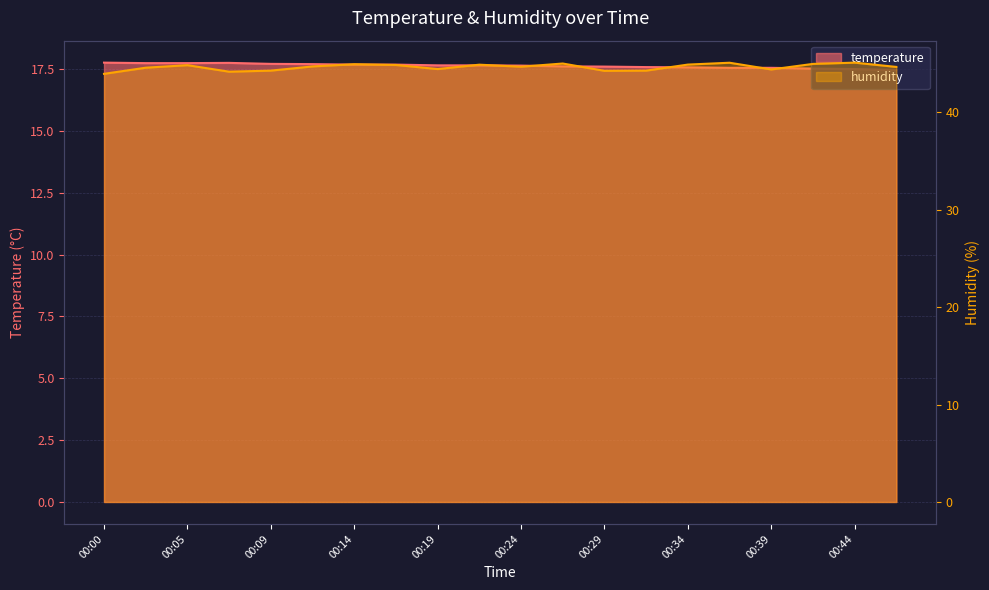

Which series has the largest total across all categories?

humidity